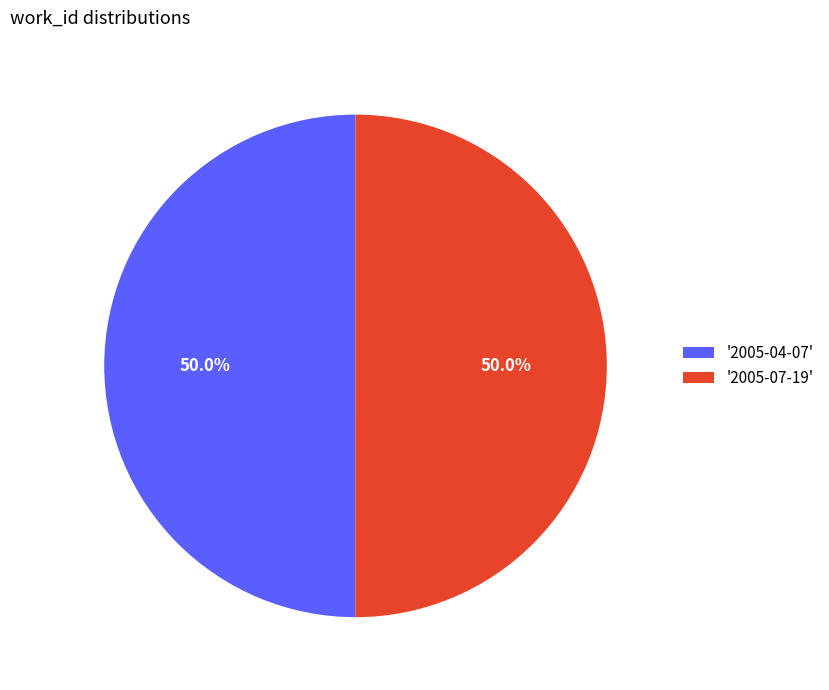

How many segments does this pie chart have?

2